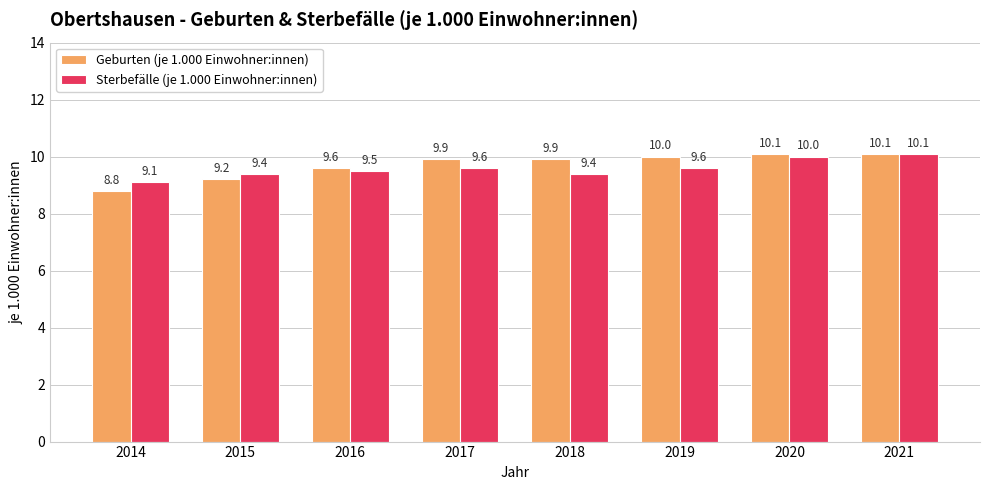

What is the difference between the second highest and minimum values in the Geburten (je 1.000 Einwohner:innen) series?

1.3